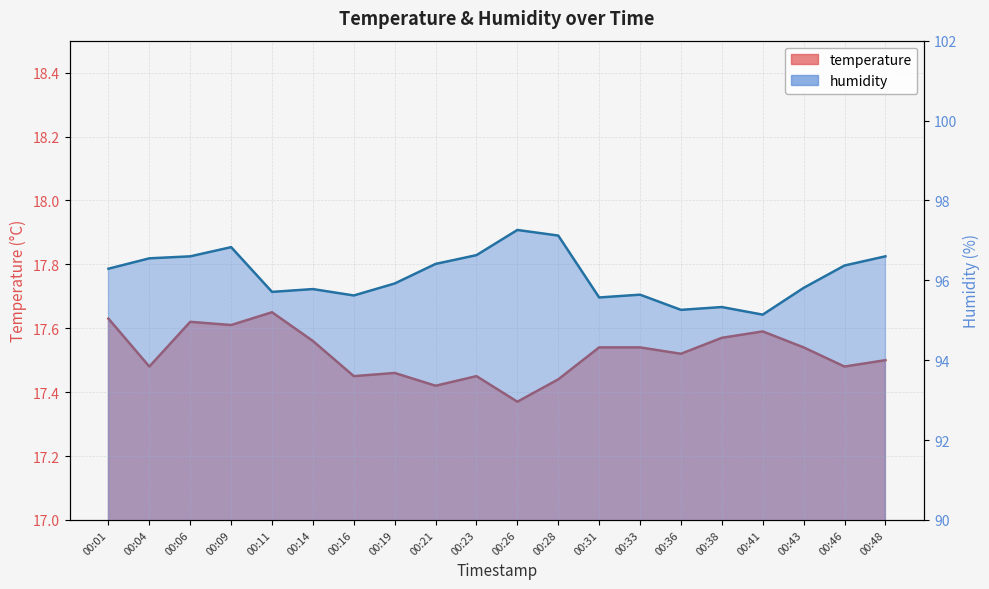

Reading left to right, what are all the values shown in this chart?

temperature: 17.6	17.5	17.6	17.6	17.6	17.6	17.4	17.5	17.4	17.4	17.4	17.4	17.5	17.5	17.5	17.6	17.6	17.5	17.5	17.5
humidity: 96.3	96.5	96.6	96.8	95.7	95.8	95.6	95.9	96.4	96.6	97.3	97.1	95.6	95.6	95.3	95.3	95.1	95.8	96.4	96.6